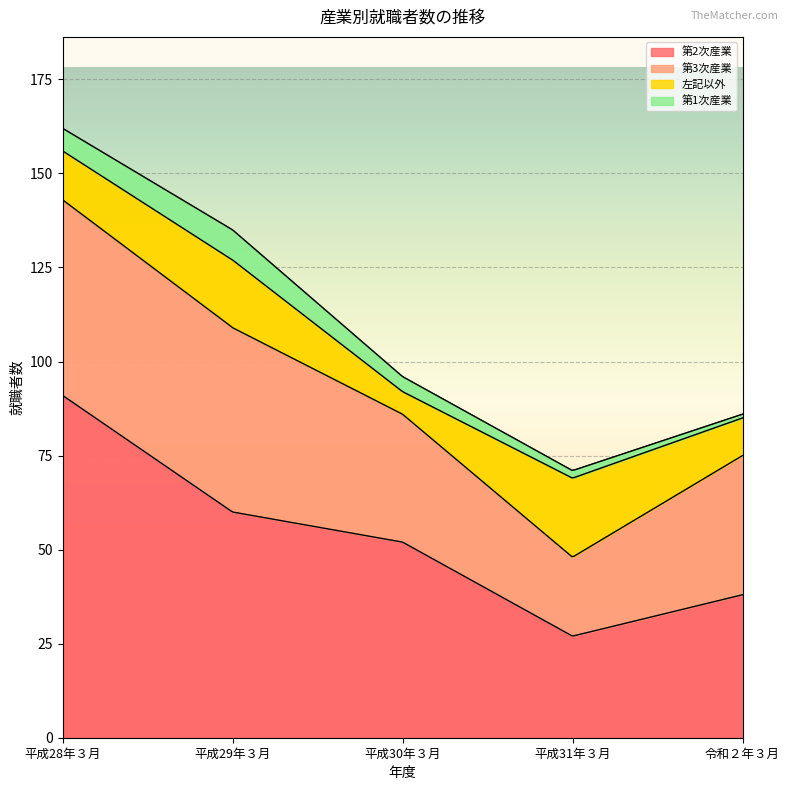

What position from the right is 平成31年３月?

2